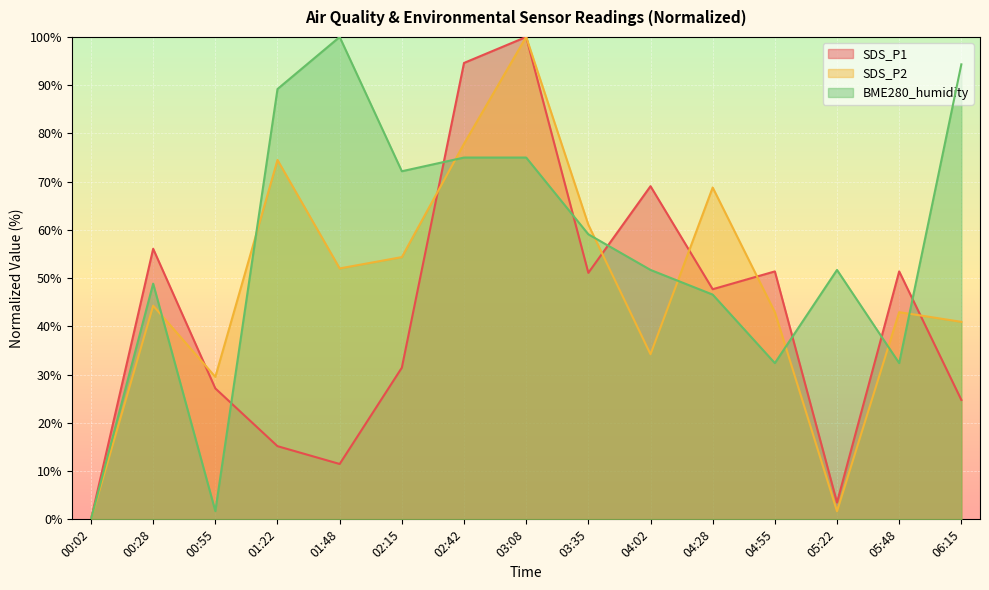

How many lines are shown in the chart?

3